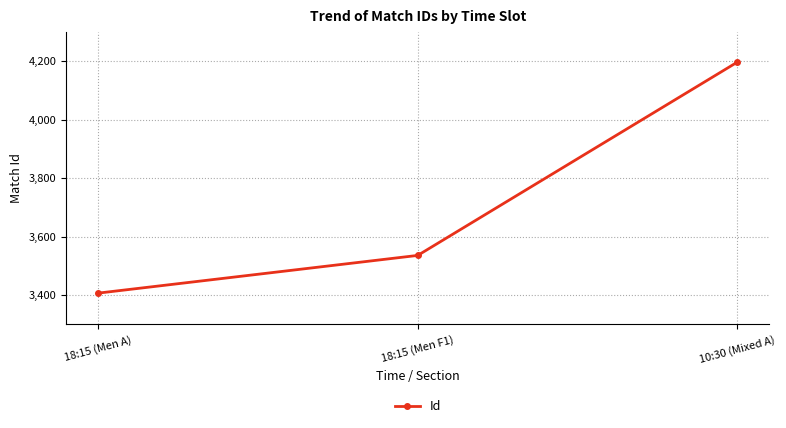

Between 10:30 (Mixed A) and 18:15 (Men F1), which is larger?

10:30 (Mixed A)